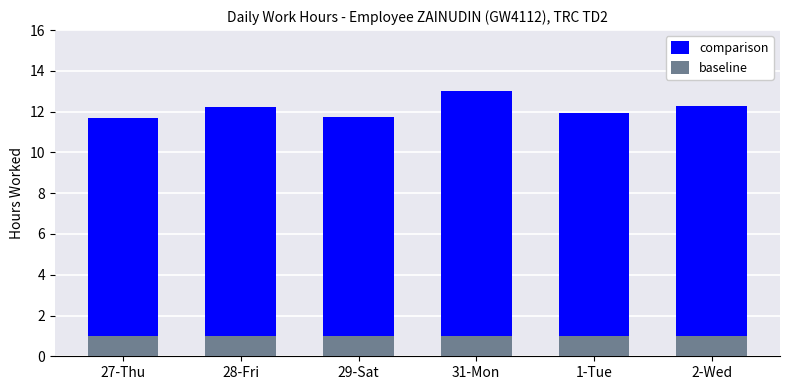

What is the maximum value shown in the chart?

13.0